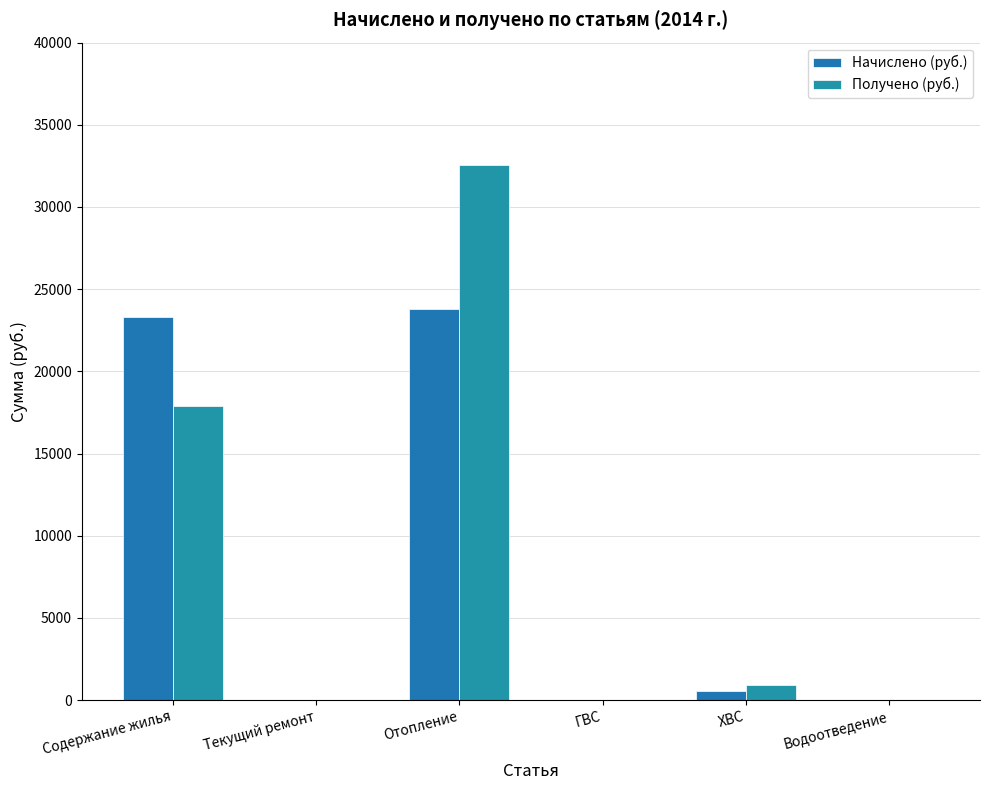

Does the chart contain stacked bars?

No